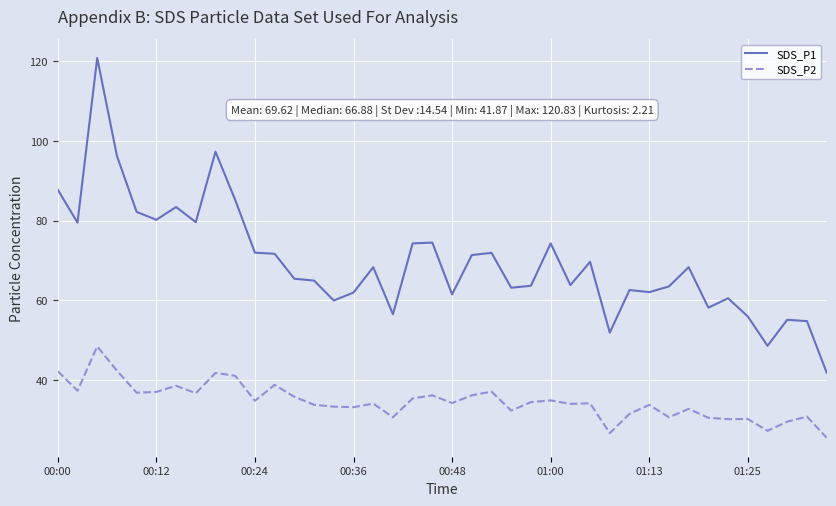

What is the maximum value shown in the chart?

120.8